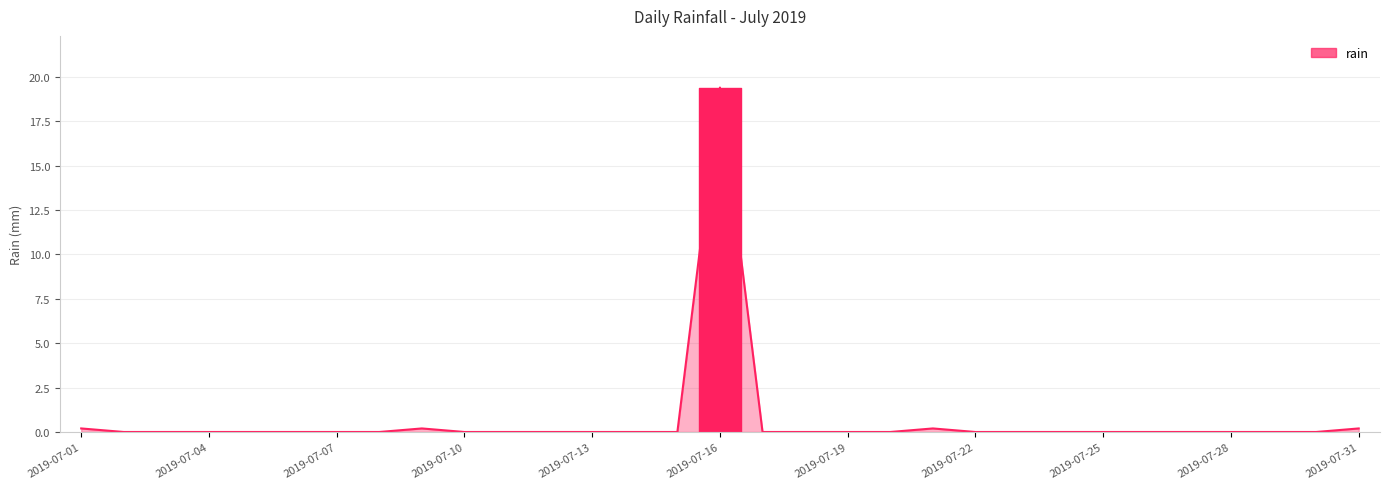

What is the greatest value displayed?

19.4